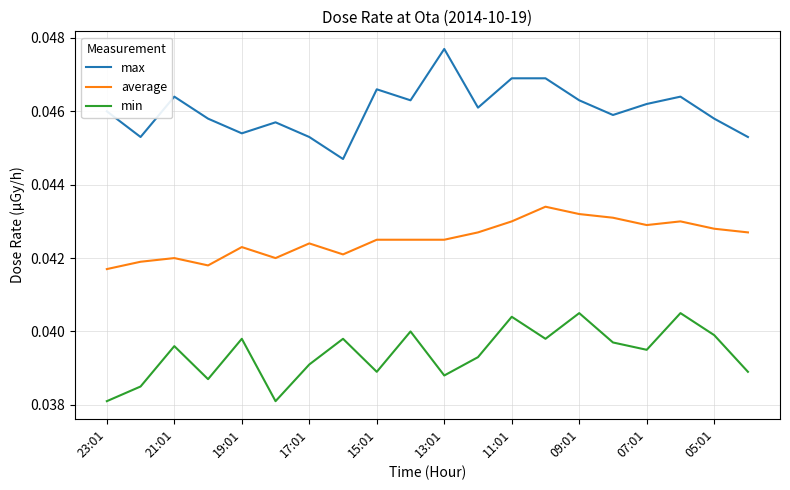

True or false: max and average intersect in this chart.

False